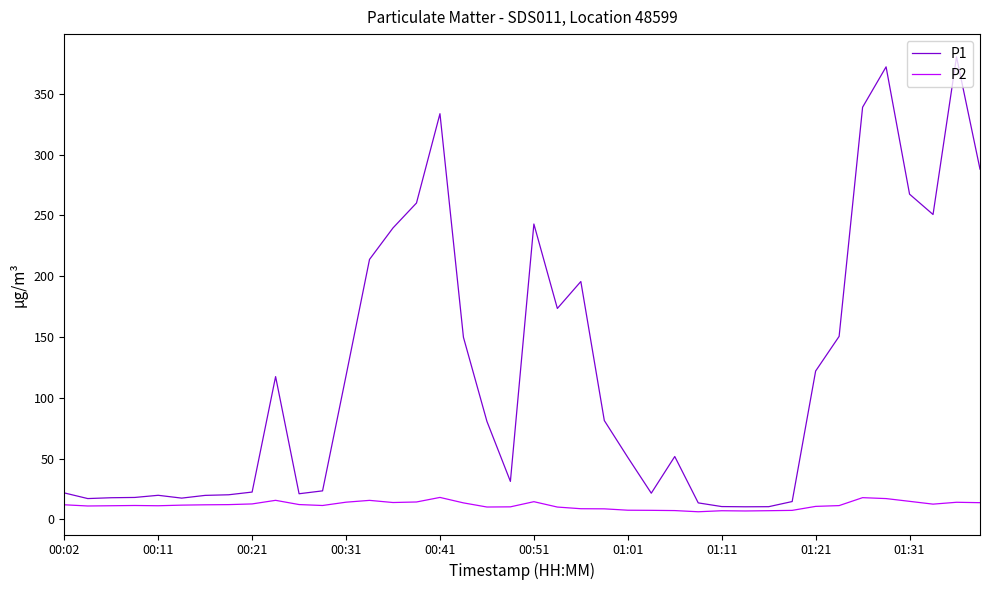

True or false: P1 has more than 2 interior local peaks.

True